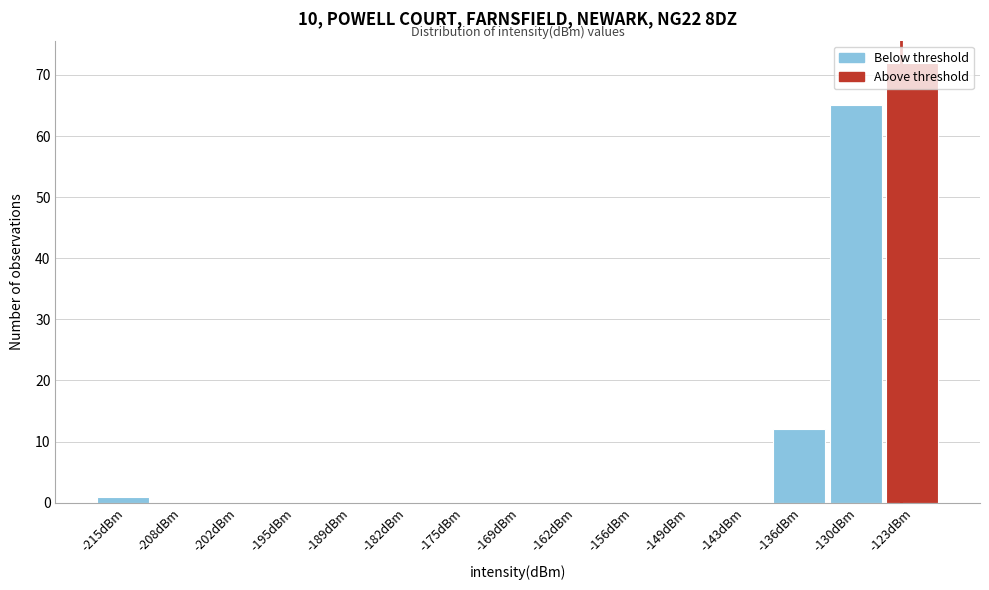

What is the height of the bar covering -133 to -127 on the x-axis? Neither the bar edges nor the heights are printed on the chart, so give them approximately, as read against the axes.

65